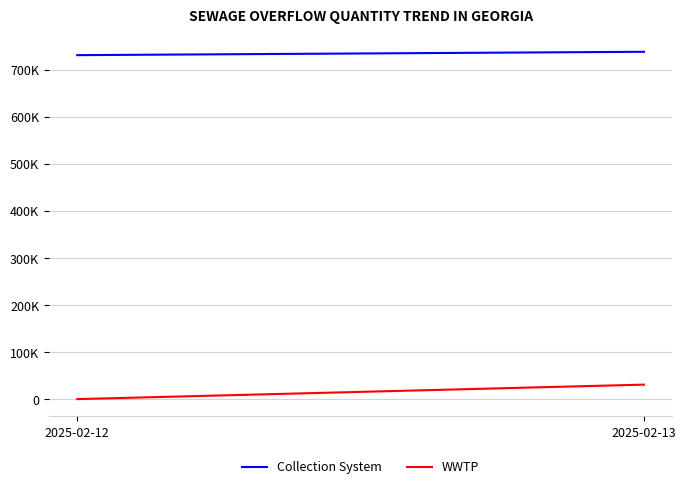

Rank the series by their average value, from lowest to highest.

WWTP, Collection System